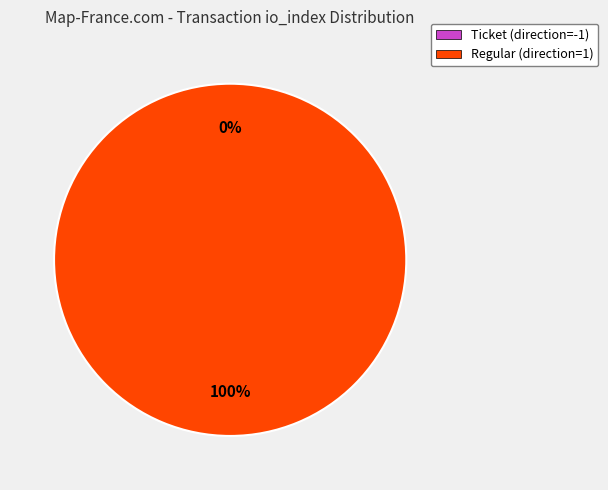

Rank the categories by value from lowest to highest.

Ticket (direction=-1), Regular (direction=1)